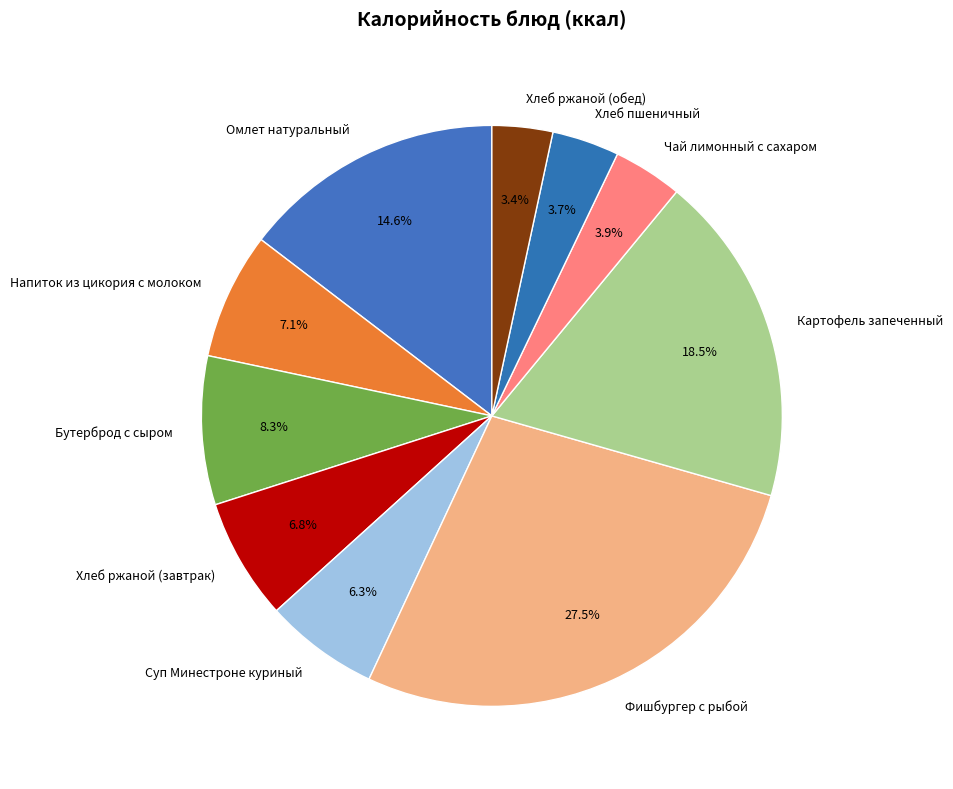

Is it true that Бутерброд с сыром is 2% of the pie?

False